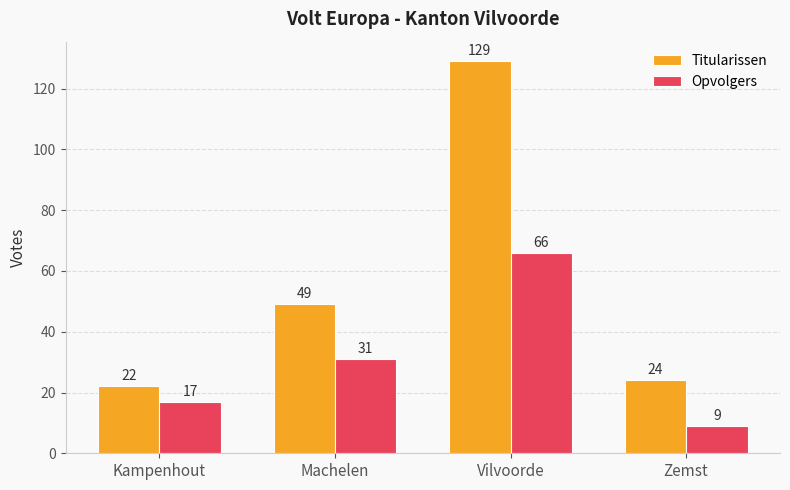

What is the difference between the Opvolgers values at Vilvoorde and Zemst?

57